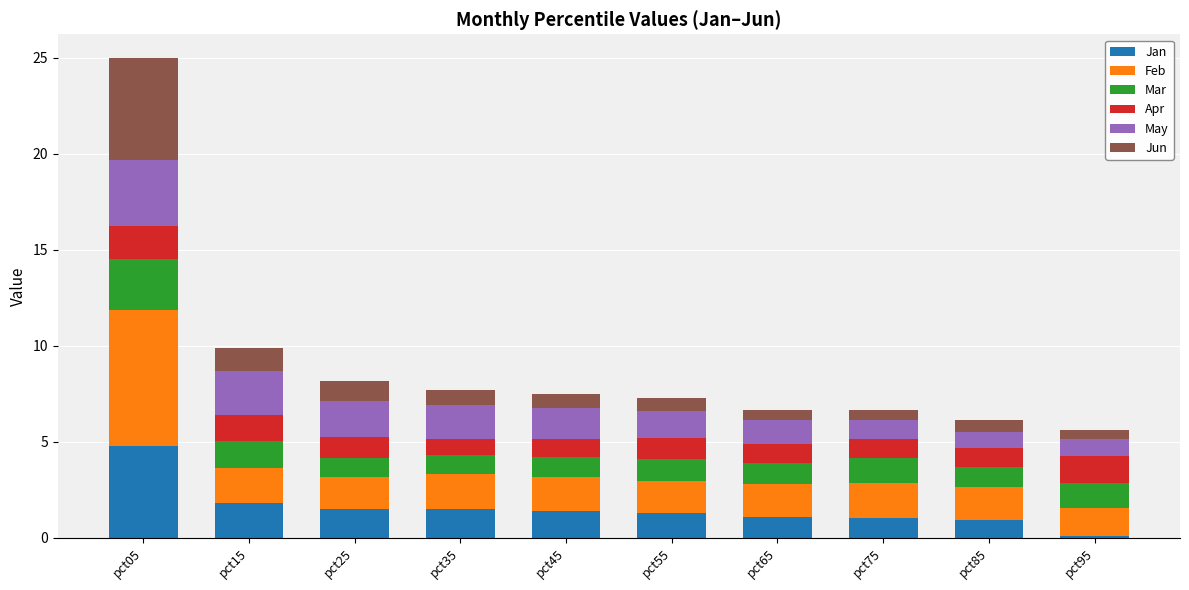

Are the bars grouped side by side (vs. stacked)?

No